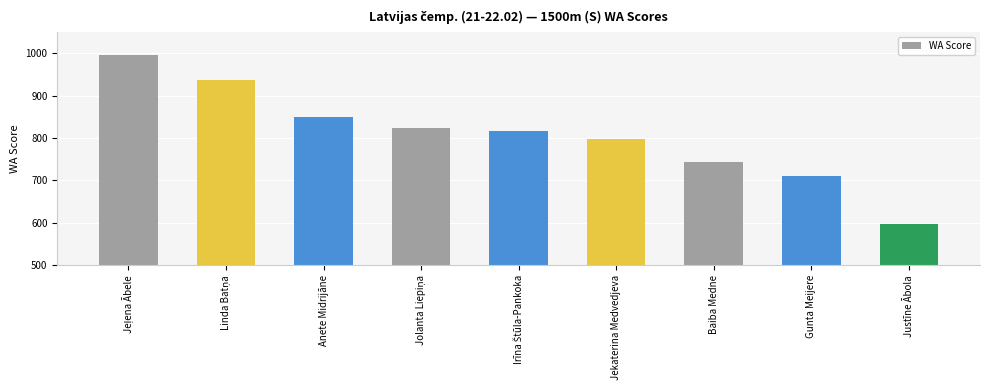

What is the greatest value displayed?

996